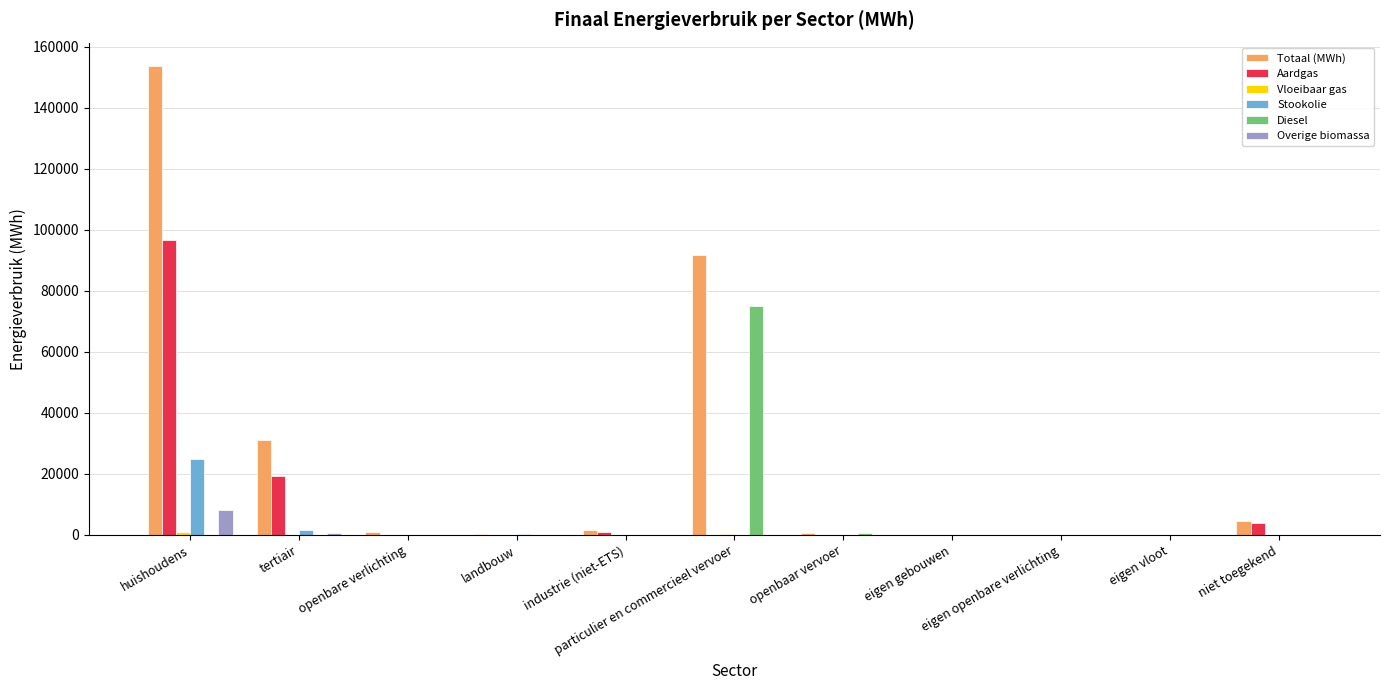

Which series has the largest total across all categories?

Totaal (MWh)